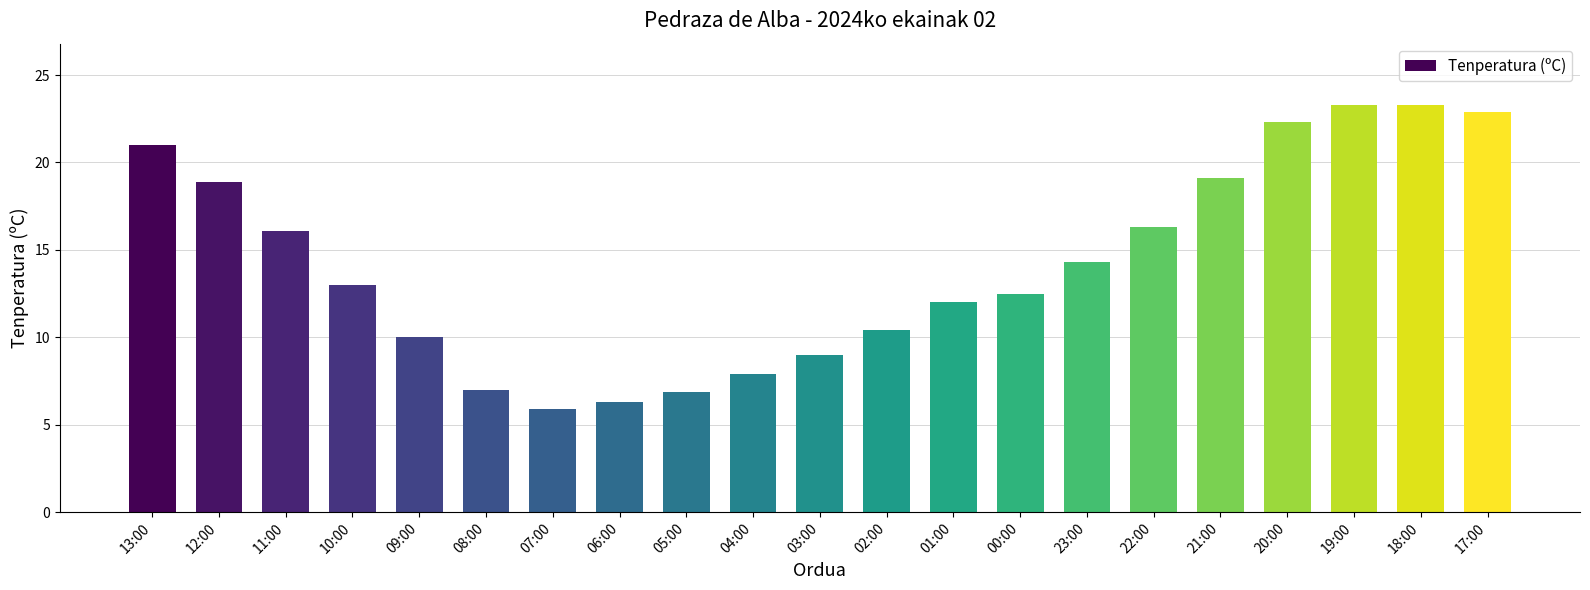

At which label is the value closest to 14?

23:00